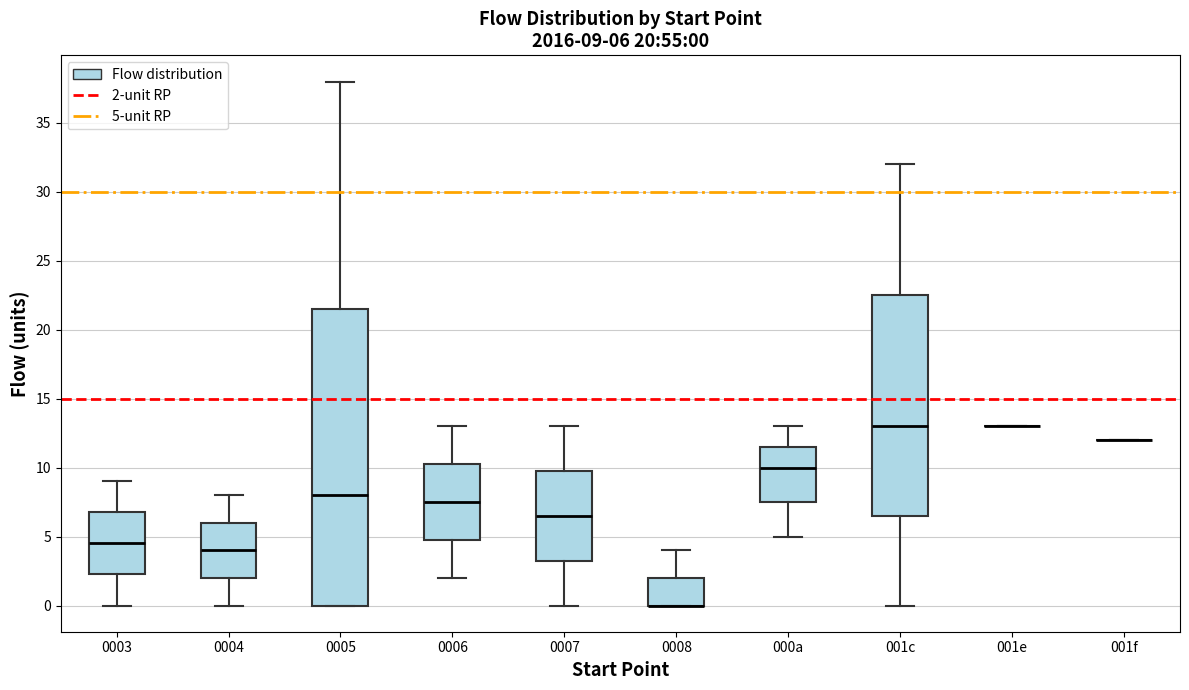

Comparing the boxes themselves (not the whiskers), which one is the tallest?

0005